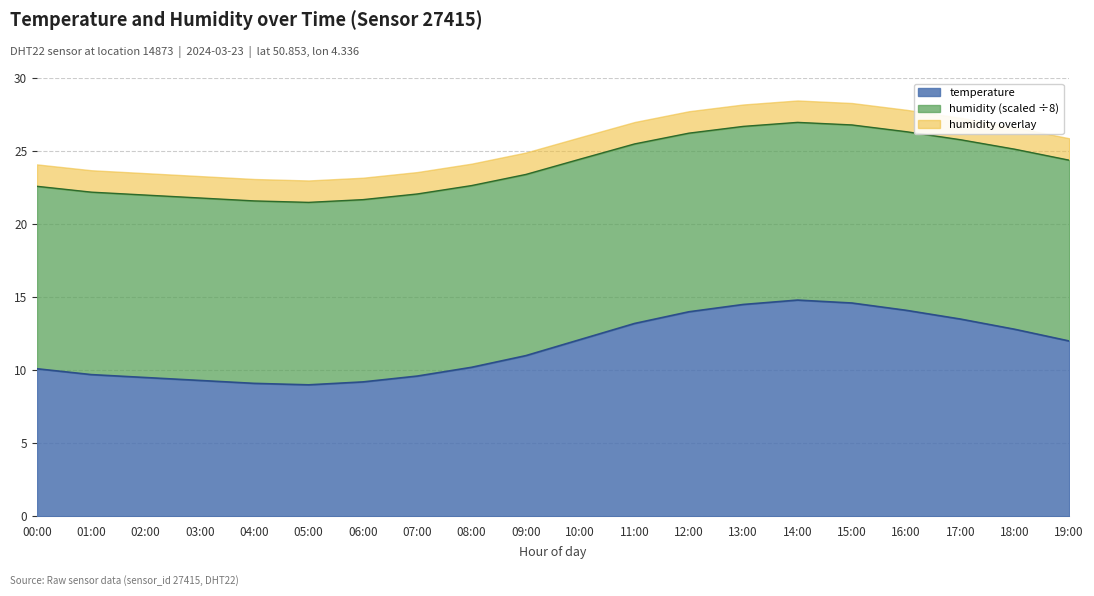

What value does the humidity series have at 15:00?

26.8